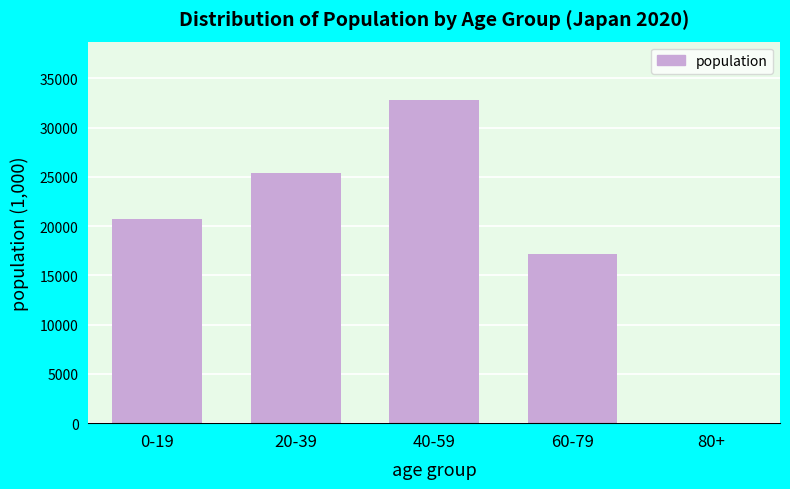

Reading left to right, transcribe all the data shown in this chart.

0-19=20737.9	20-39=25360.5	40-59=32807.3	60-79=17146.0	80+=0.0